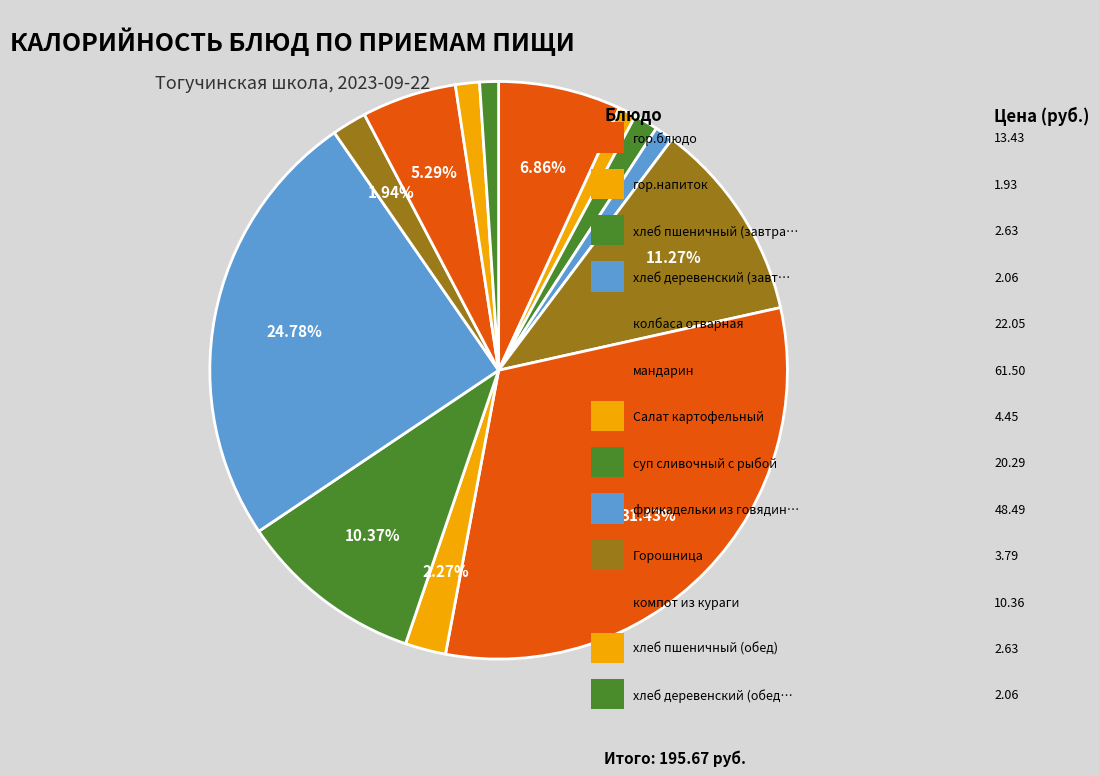

How many segments does this pie chart have?

13